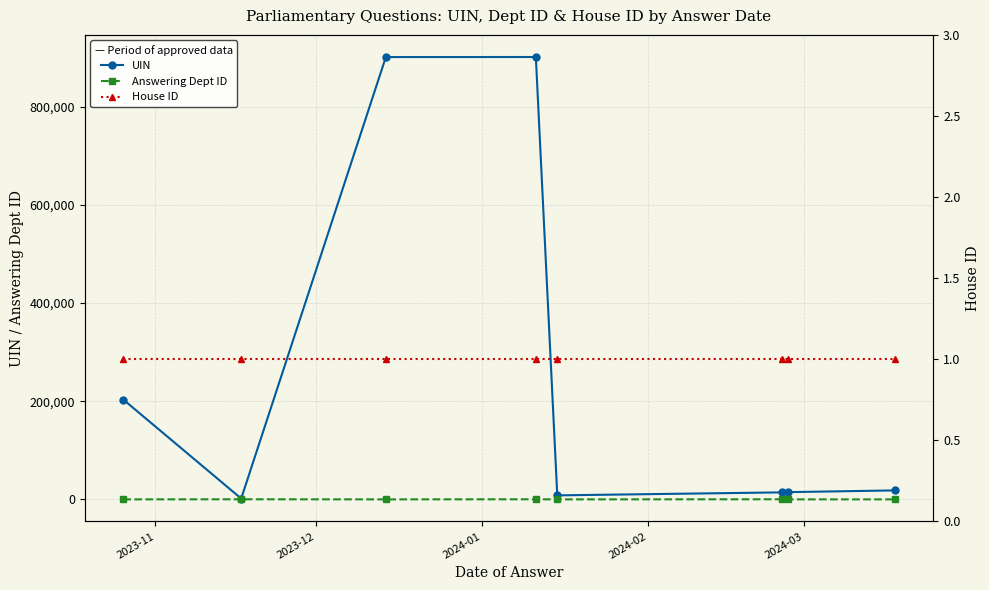

Which series has the widest spread of values?

UIN